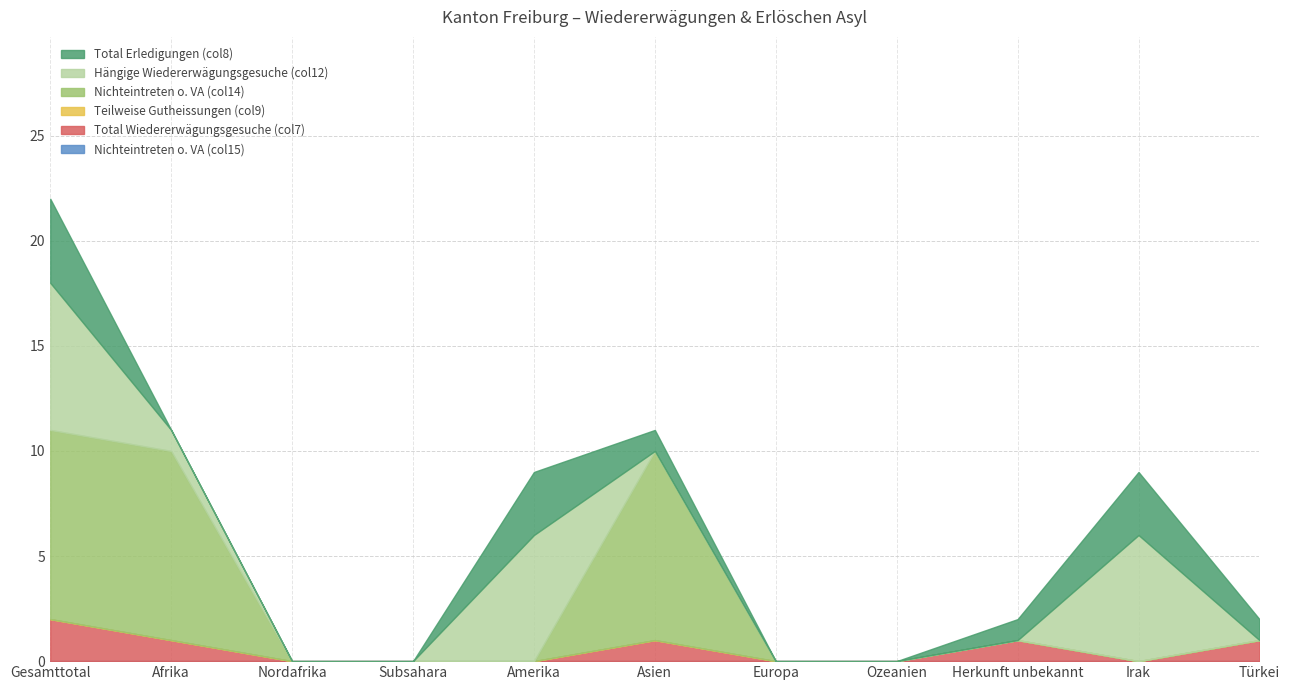

How many categories are shown in the chart?

11